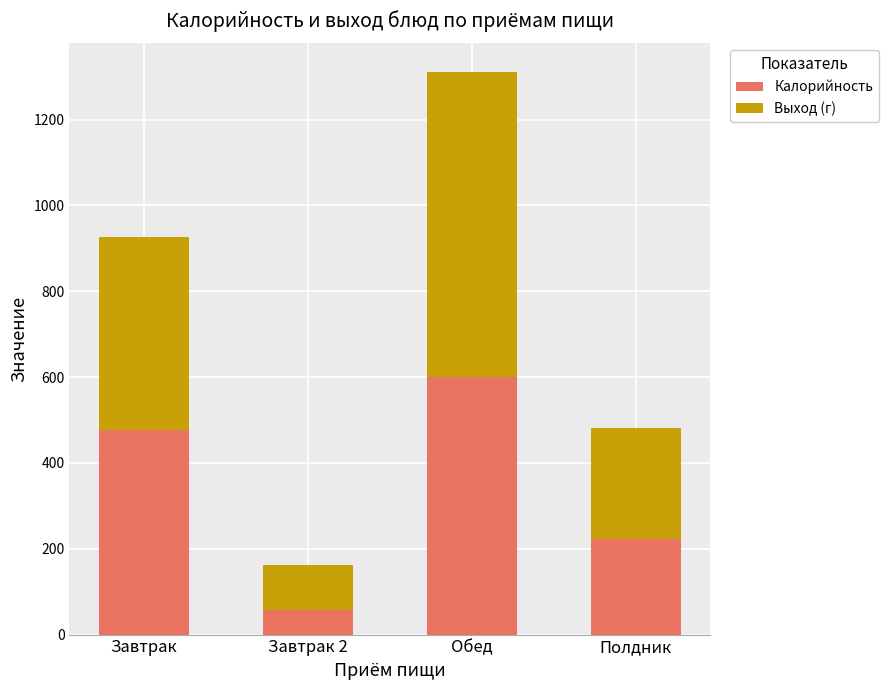

What is the highest value of the Калорийность series?

600